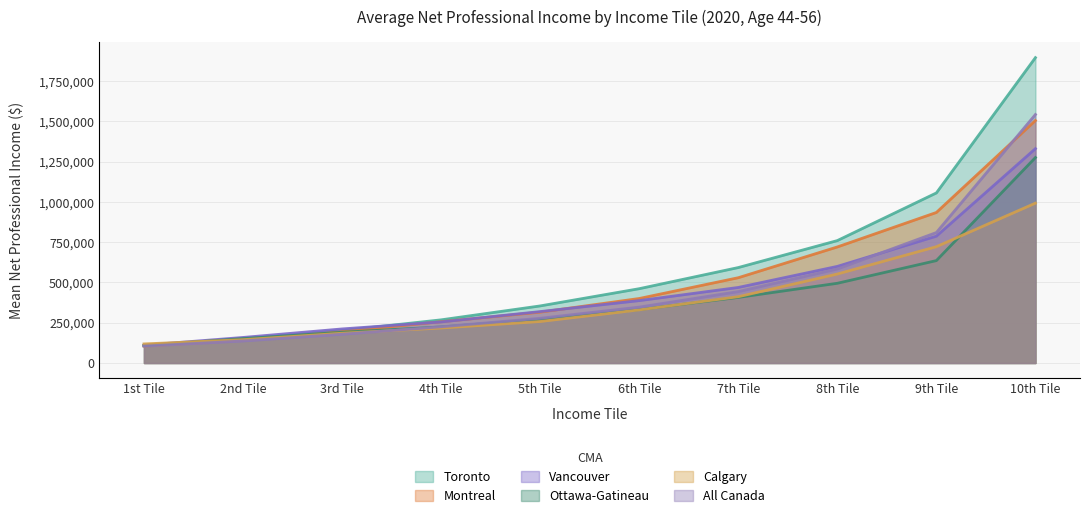

Which series has the largest range (max minus min)?

Toronto